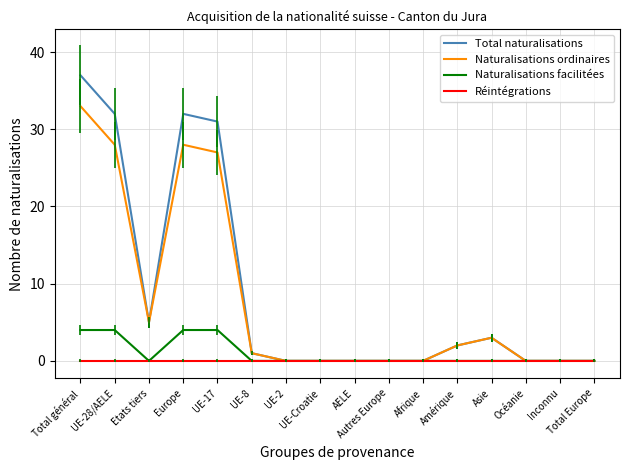

Reading right to left, list all the values displayed in this chart.

Total naturalisations: Total Europe=0	Inconnu=0	Océanie=0	Asie=3	Amérique=2	Afrique=0	Autres Europe=0	AELE=0	UE-Croatie=0	UE-2=0	UE-8=1	UE-17=31	Europe=32	Etats tiers=5	UE-28/AELE=32	Total général=37
Naturalisations ordinaires: Total Europe=0	Inconnu=0	Océanie=0	Asie=3	Amérique=2	Afrique=0	Autres Europe=0	AELE=0	UE-Croatie=0	UE-2=0	UE-8=1	UE-17=27	Europe=28	Etats tiers=5	UE-28/AELE=28	Total général=33
Naturalisations facilitées: Total Europe=0	Inconnu=0	Océanie=0	Asie=0	Amérique=0	Afrique=0	Autres Europe=0	AELE=0	UE-Croatie=0	UE-2=0	UE-8=0	UE-17=4	Europe=4	Etats tiers=0	UE-28/AELE=4	Total général=4
Réintégrations: Total Europe=0	Inconnu=0	Océanie=0	Asie=0	Amérique=0	Afrique=0	Autres Europe=0	AELE=0	UE-Croatie=0	UE-2=0	UE-8=0	UE-17=0	Europe=0	Etats tiers=0	UE-28/AELE=0	Total général=0